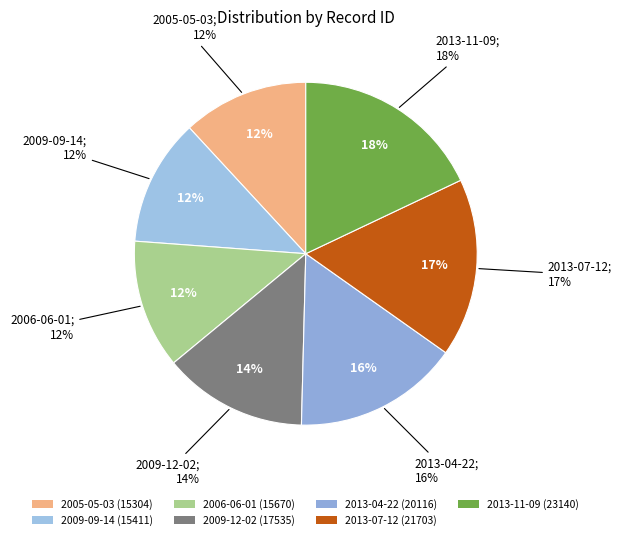

How many slices are in this pie chart?

7